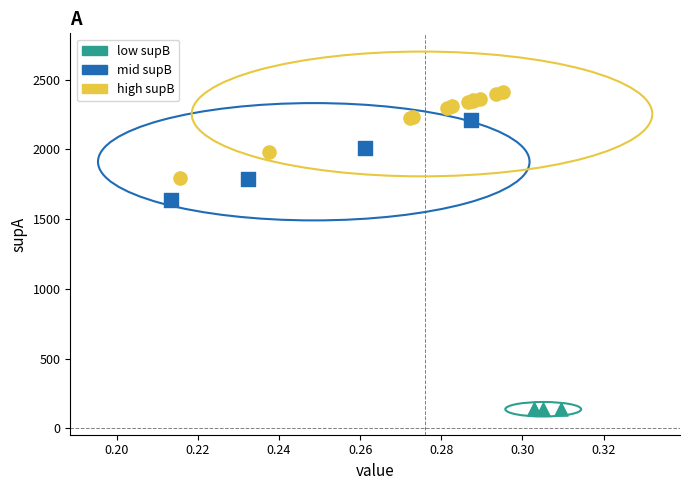

Which series reaches the maximum Y coordinate?

high supB